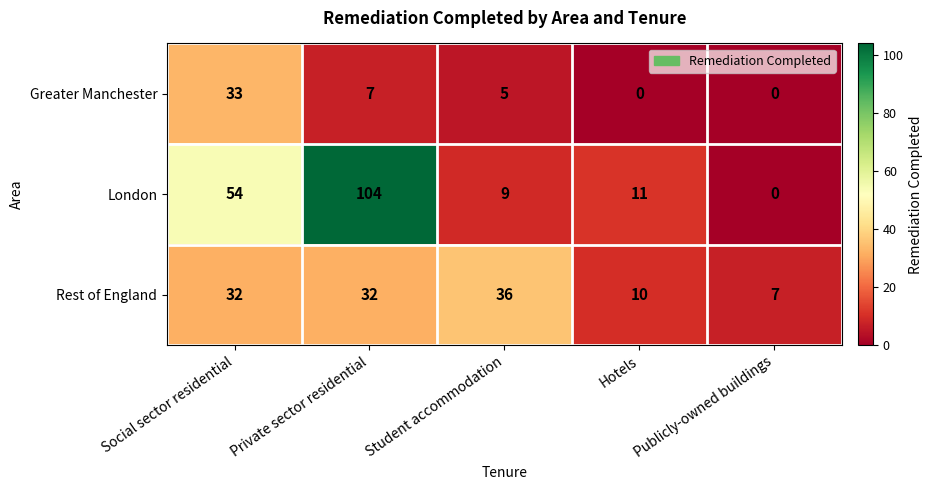

Rank the series by their average value, from lowest to highest.

Greater Manchester, Rest of England, London